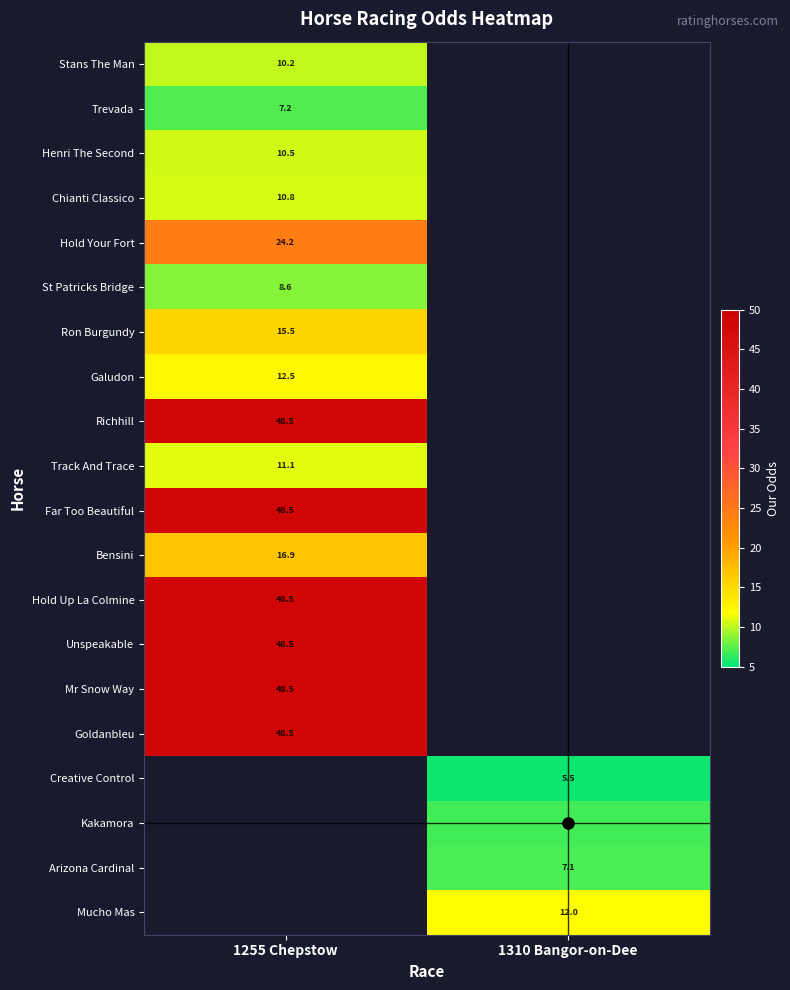

What is the lowest value of the Hold Your Fort series?

24.2